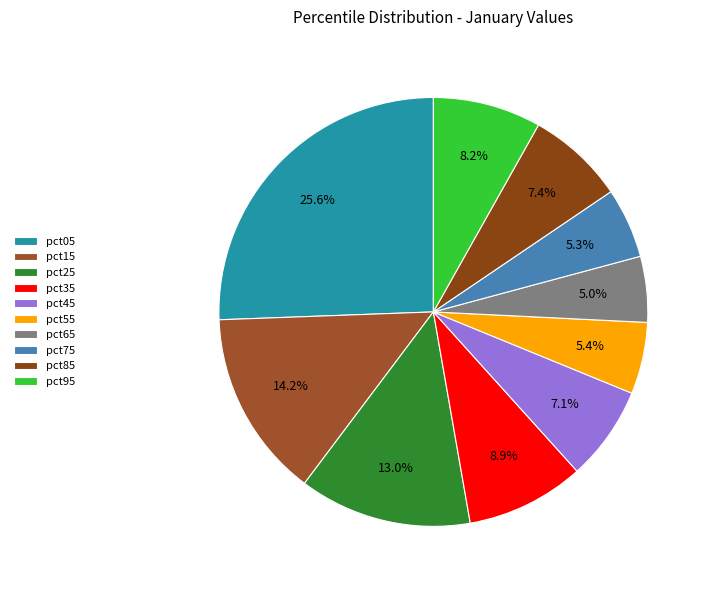

How many slices are in this pie chart?

10